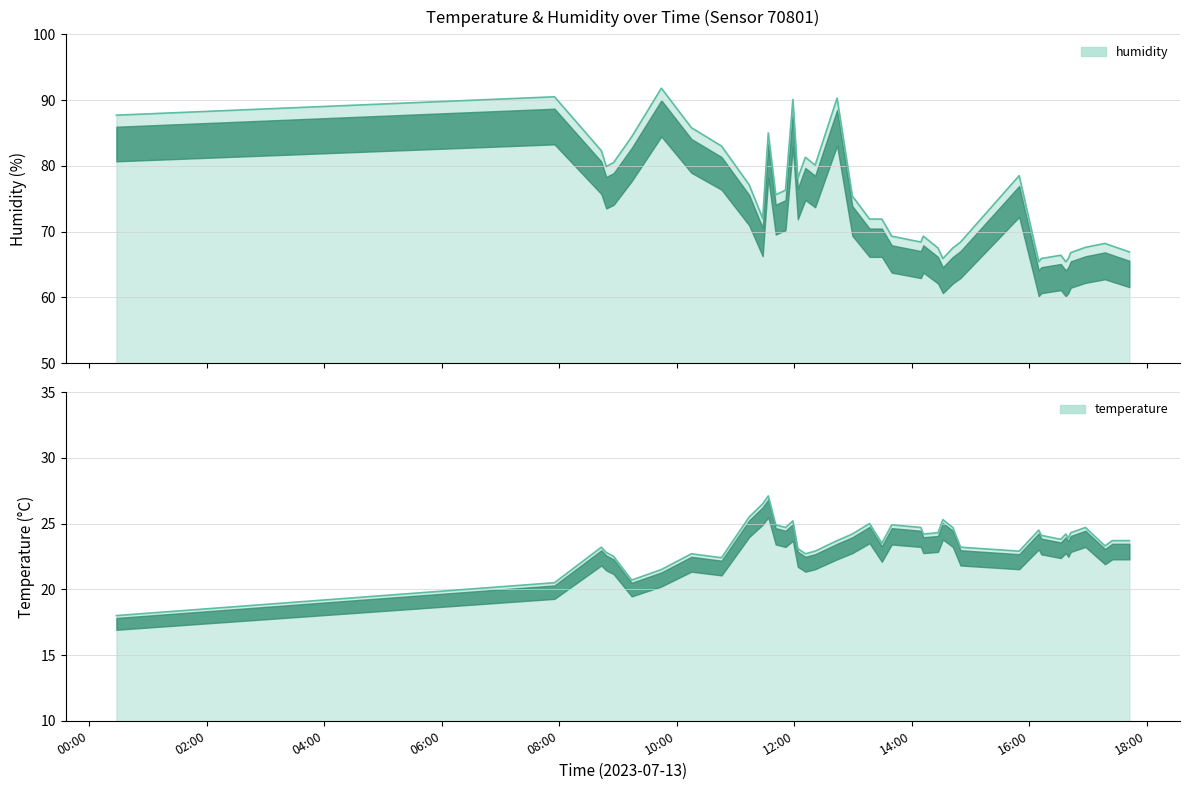

Reading right to left, extract all data points from this chart.

humidity: 2023-07-13T17:42:11=66.9	2023-07-13T17:24:46=67.8	2023-07-13T17:17:17=68.2	2023-07-13T16:57:20=67.6	2023-07-13T16:42:21=66.8	2023-07-13T16:39:51=65.9	2023-07-13T16:37:15=65.4	2023-07-13T16:32:11=66.4	2023-07-13T16:12:16=65.9	2023-07-13T16:09:39=65.4	2023-07-13T15:49:39=78.5	2023-07-13T14:49:44=68.4	2023-07-13T14:41:53=67.5	2023-07-13T14:31:44=65.9	2023-07-13T14:26:46=67.5	2023-07-13T14:11:47=69.3	2023-07-13T14:09:18=68.4	2023-07-13T13:39:30=69.3	2023-07-13T13:29:24=71.9	2023-07-13T13:16:50=71.9	2023-07-13T12:59:15=75.4	2023-07-13T12:43:42=90.3	2023-07-13T12:21:17=80.1	2023-07-13T12:11:16=81.3	2023-07-13T12:03:33=78.1	2023-07-13T11:58:33=90.1	2023-07-13T11:51:01=76.3	2023-07-13T11:41:01=75.6	2023-07-13T11:33:25=85.0	2023-07-13T11:27:43=72.0	2023-07-13T11:13:57=77.1	2023-07-13T10:45:43=83.0	2023-07-13T10:14:55=85.8	2023-07-13T09:44:14=91.8	2023-07-13T09:13:53=84.4	2023-07-13T08:55:30=80.5	2023-07-13T08:47:57=79.9	2023-07-13T08:42:55=82.3	2023-07-13T07:55:07=90.5	2023-07-13T00:27:41=87.7
temperature: 2023-07-13T17:42:11=23.7	2023-07-13T17:24:46=23.7	2023-07-13T17:17:17=23.3	2023-07-13T16:57:20=24.7	2023-07-13T16:42:21=24.3	2023-07-13T16:39:51=23.9	2023-07-13T16:37:15=24.2	2023-07-13T16:32:11=23.8	2023-07-13T16:12:16=24.1	2023-07-13T16:09:39=24.5	2023-07-13T15:49:39=22.9	2023-07-13T14:49:44=23.2	2023-07-13T14:41:53=24.7	2023-07-13T14:31:44=25.3	2023-07-13T14:26:46=24.3	2023-07-13T14:11:47=24.2	2023-07-13T14:09:18=24.7	2023-07-13T13:39:30=24.9	2023-07-13T13:29:24=23.5	2023-07-13T13:16:50=25.0	2023-07-13T12:59:15=24.2	2023-07-13T12:43:42=23.7	2023-07-13T12:21:17=22.9	2023-07-13T12:11:16=22.7	2023-07-13T12:03:33=23.1	2023-07-13T11:58:33=25.2	2023-07-13T11:51:01=24.7	2023-07-13T11:41:01=24.9	2023-07-13T11:33:25=27.1	2023-07-13T11:27:43=26.5	2023-07-13T11:13:57=25.5	2023-07-13T10:45:43=22.4	2023-07-13T10:14:55=22.7	2023-07-13T09:44:14=21.5	2023-07-13T09:13:53=20.7	2023-07-13T08:55:30=22.5	2023-07-13T08:47:57=22.8	2023-07-13T08:42:55=23.2	2023-07-13T07:55:07=20.5	2023-07-13T00:27:41=18.0